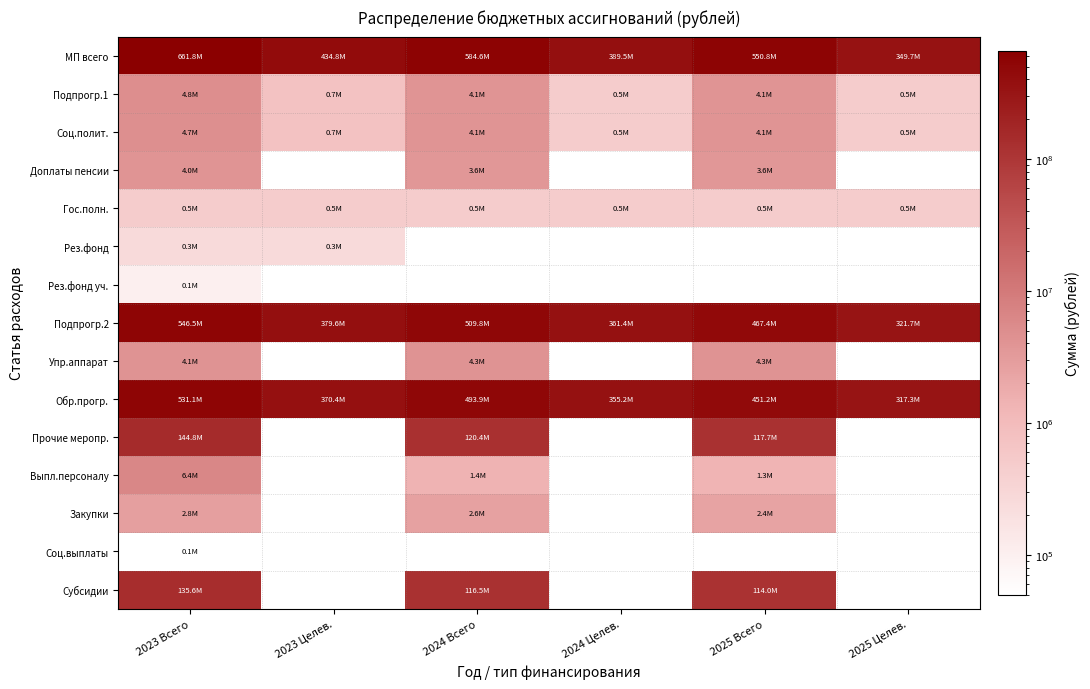

List the series in order of their peak value, highest first.

МП всего, Подпрогр.2, Обр.прогр., Прочие меропр., Субсидии, Выпл.персоналу, Подпрогр.1, Соц.полит., Упр.аппарат, Доплаты пенсии, Закупки, Гос.полн., Рез.фонд, Рез.фонд уч., Соц.выплаты